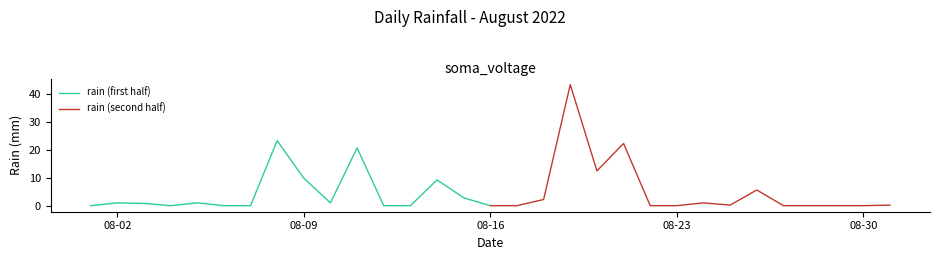

Is it true that rain (first half) equals 5.4 at 08-09?

False